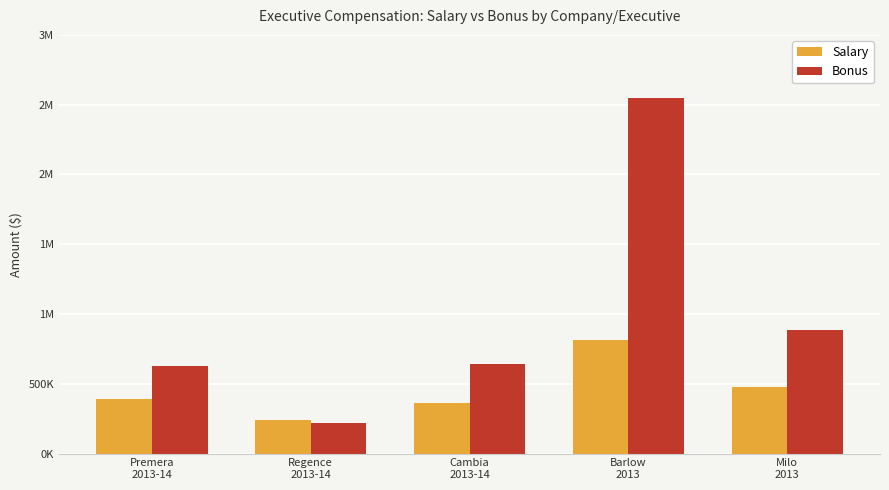

What is the lowest value of the Bonus series?

220920